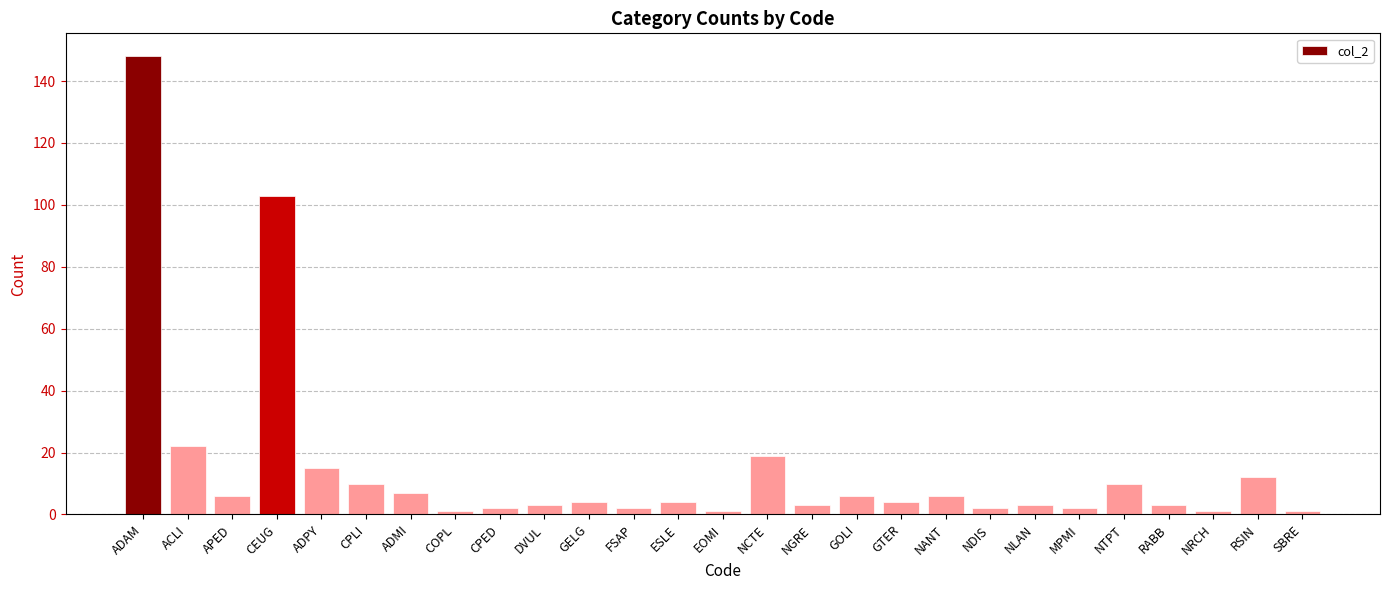

What position from the left is NGRE?

16